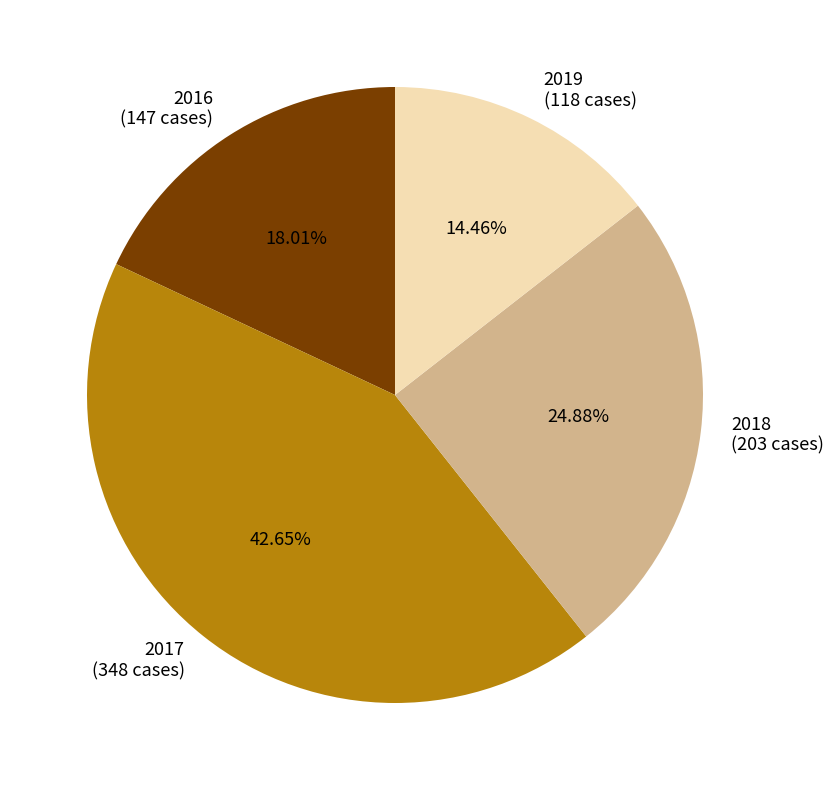

Combined, what portion of the pie is 2016 and 2019?

32.5%